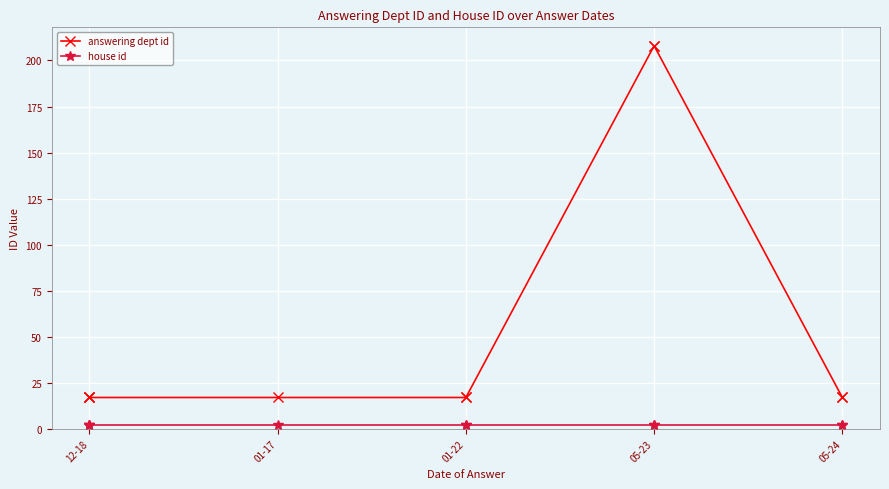

Is the value of answering dept id at 05-24 greater than the value of house id at 01-22?

Yes